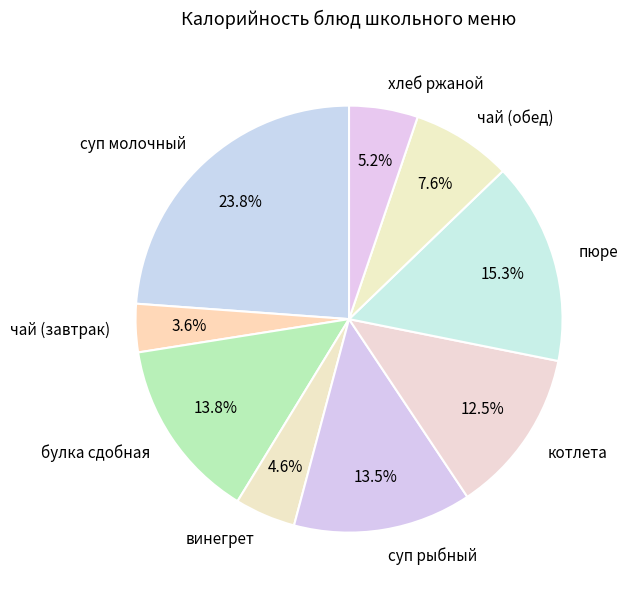

Which has a higher value, чай (завтрак) or суп молочный?

суп молочный